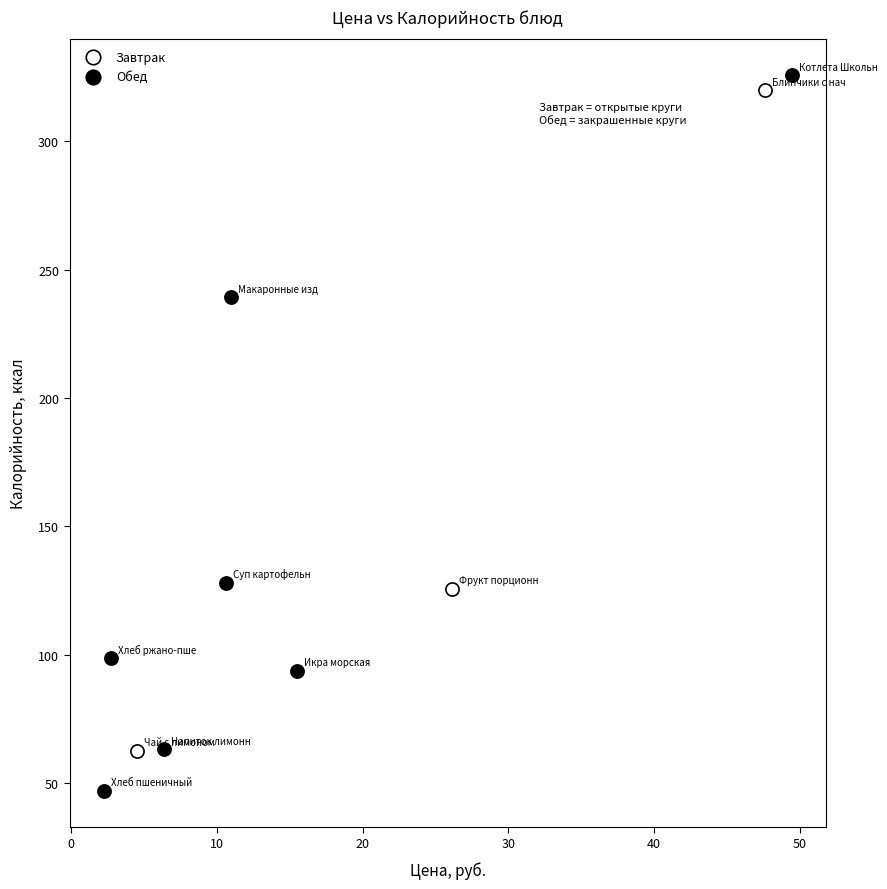

Which series reaches the minimum Y coordinate?

Обед